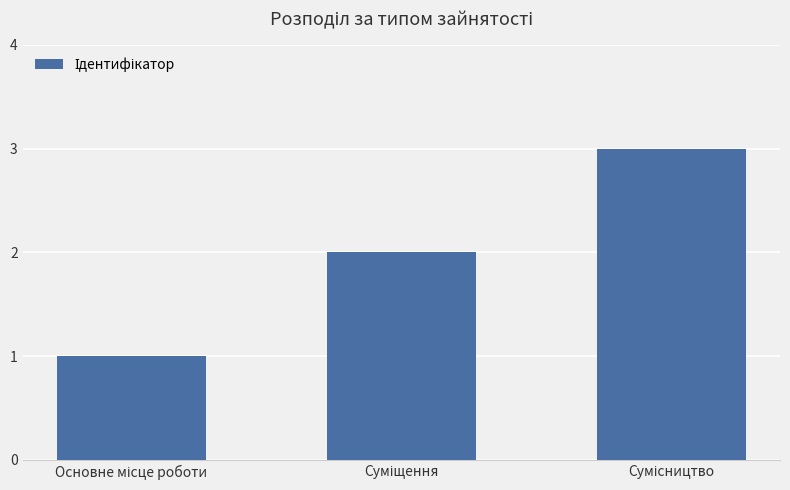

What is the sum of all values?

6